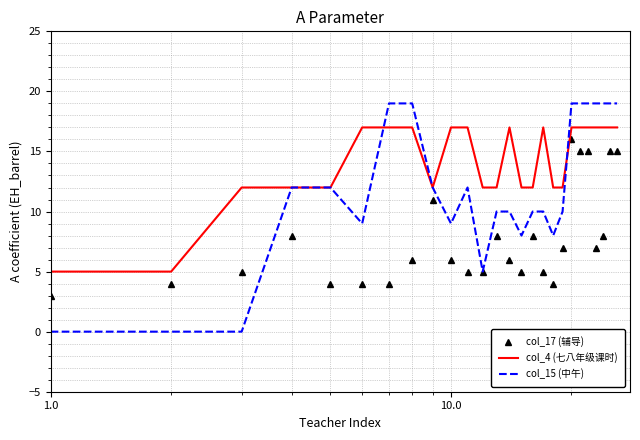

Which series has the widest spread of values?

col_15 (中午)